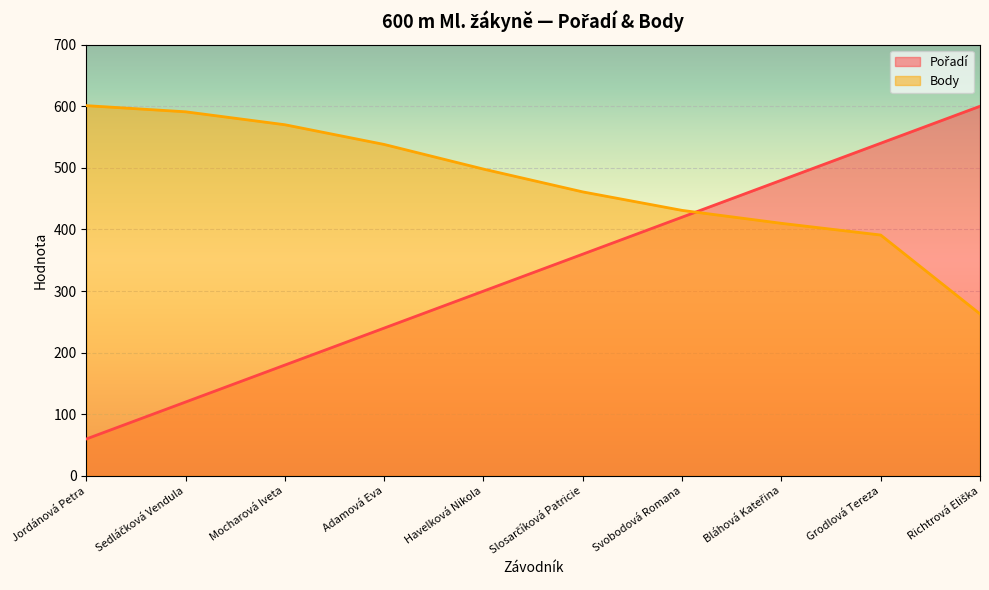

What are all the series names shown in the legend?

Pořadí, Body